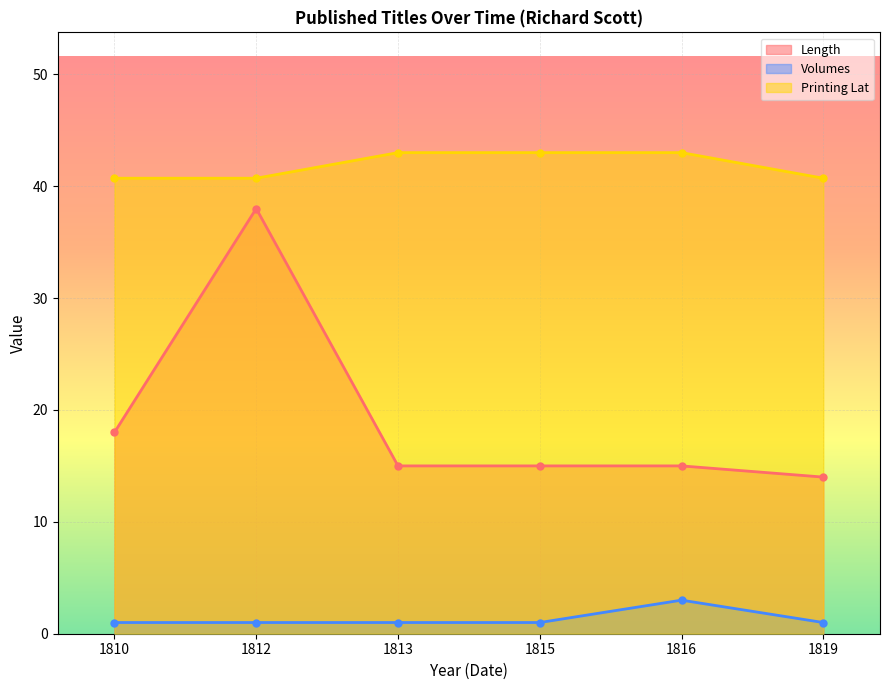

At which category is the sum across all series the highest?

1812